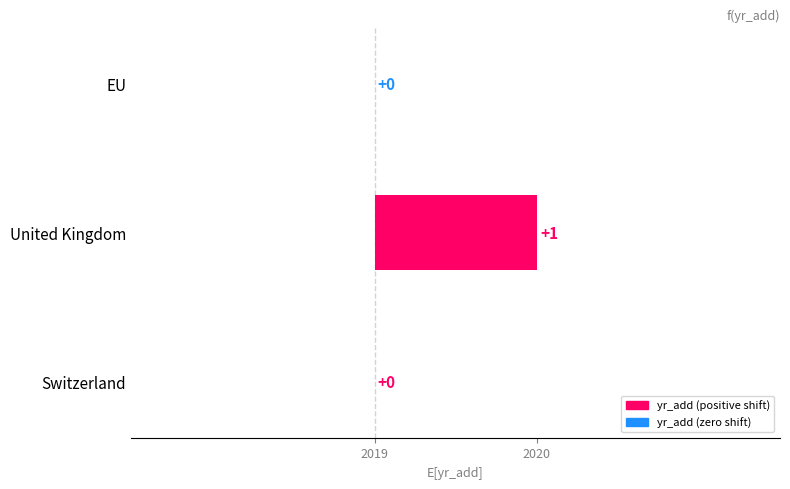

What is the difference between the maximum and minimum values?

1